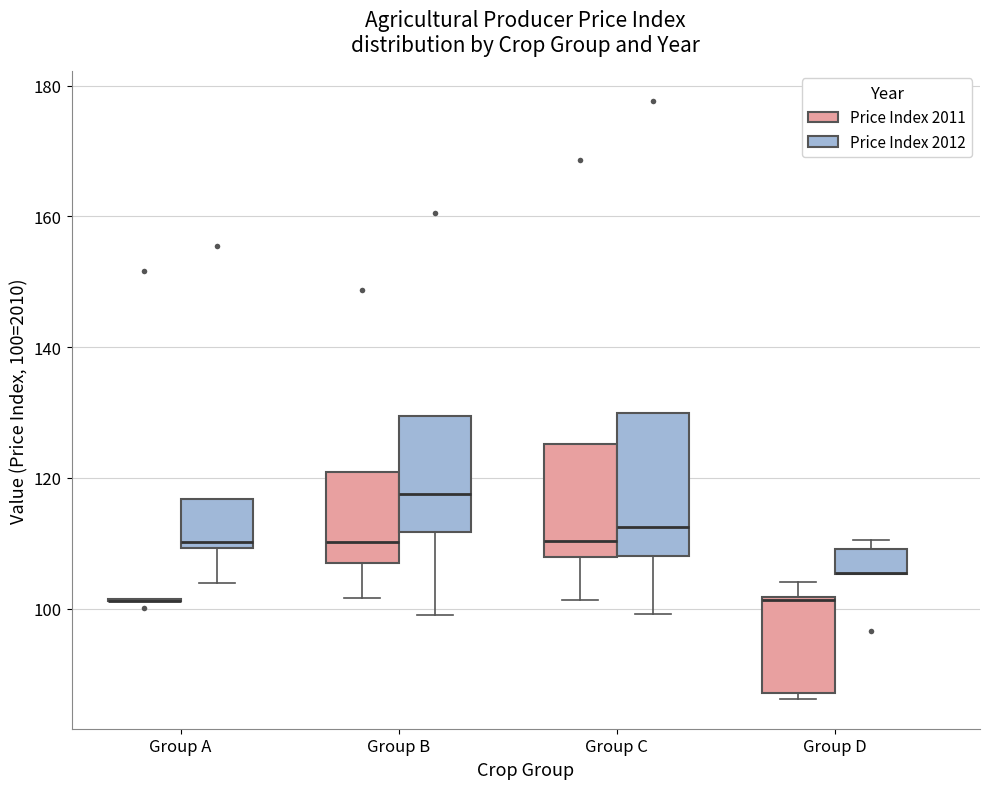

Comparing the boxes themselves (not the whiskers), which one is the tallest?

Group C (Price Index 2012)